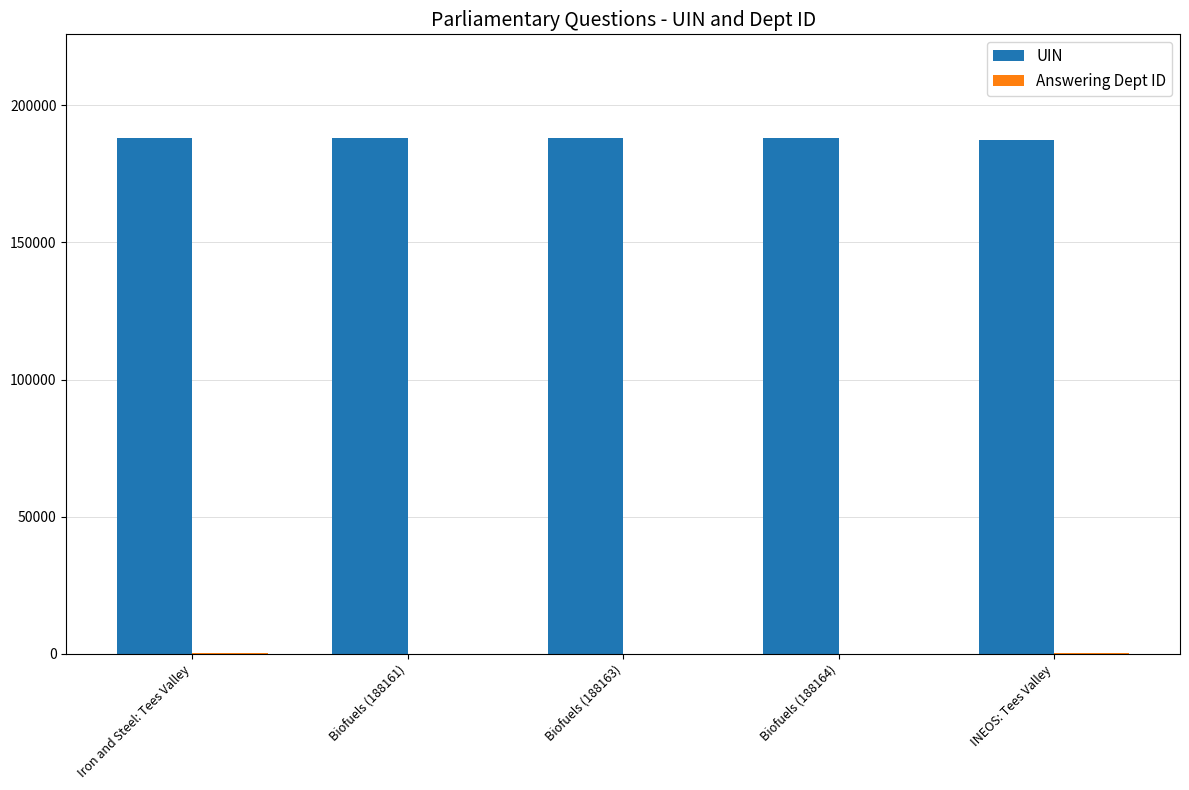

True or false: UIN has a value of 119607 at Iron and Steel: Tees Valley.

False